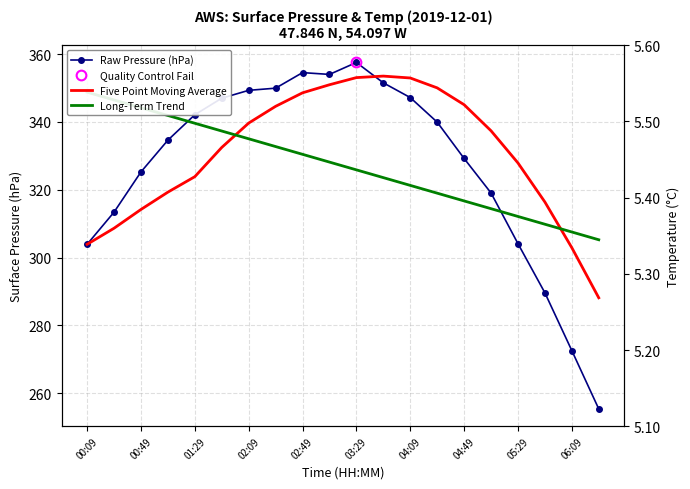

How many times do Long-Term Trend and Five Point Moving Average cross each other?

2